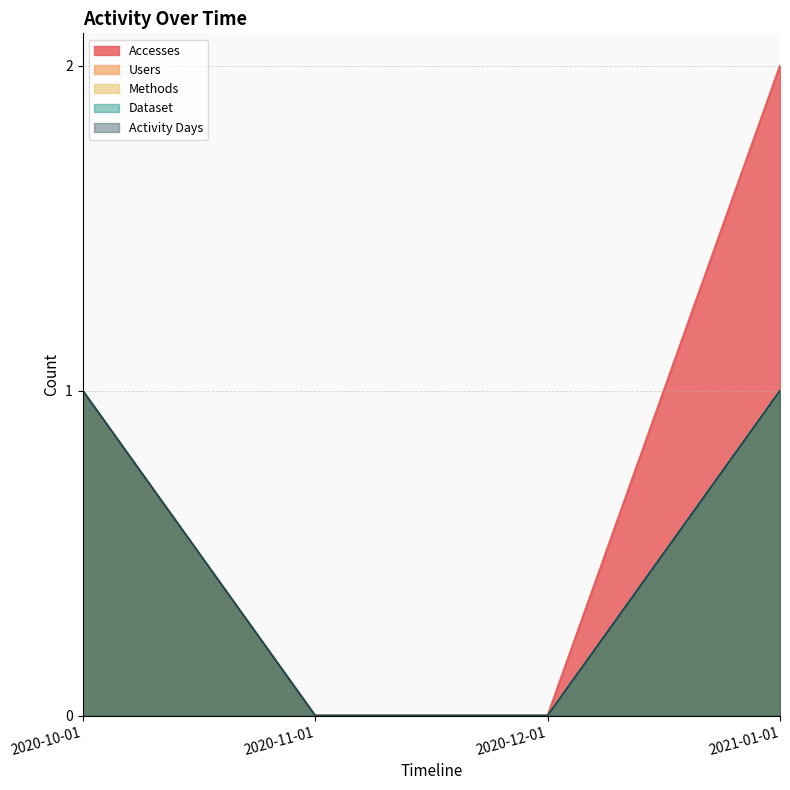

Does the chart have visible grid lines?

Yes